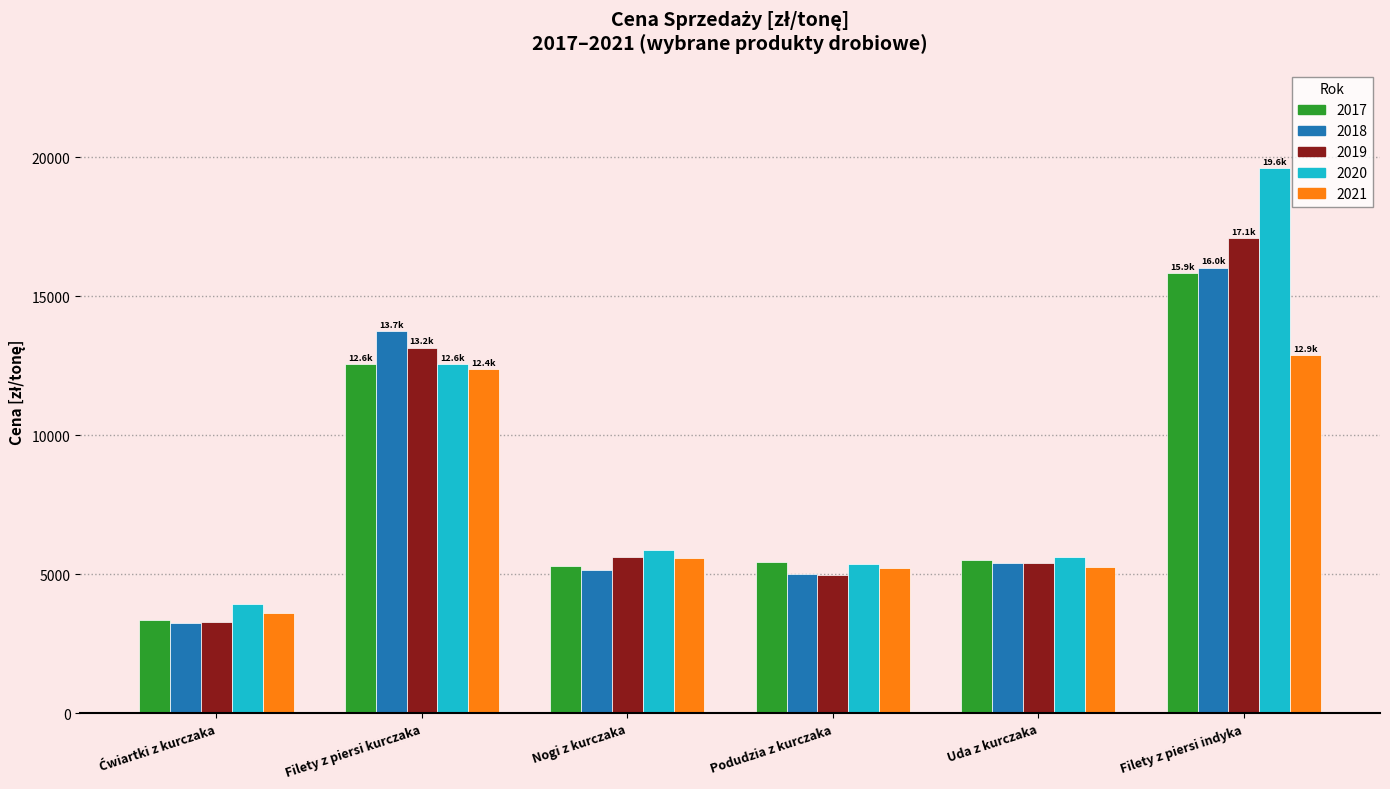

The 2021 series shows 12891.3 at Filety z piersi indyka. True or false?

True